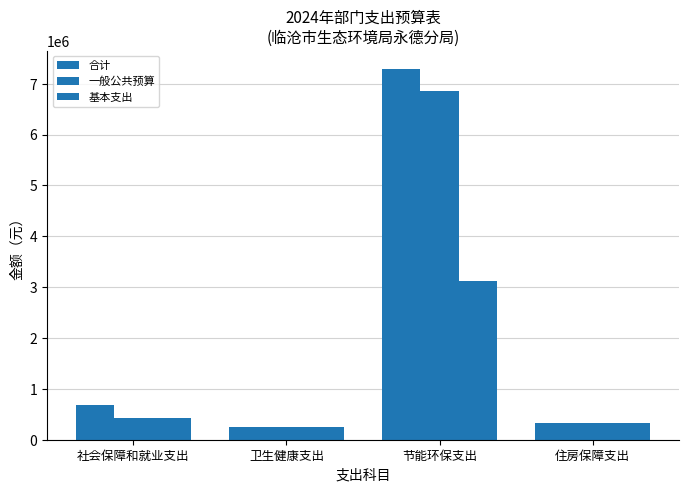

At which label does 一般公共预算 reach its peak?

节能环保支出